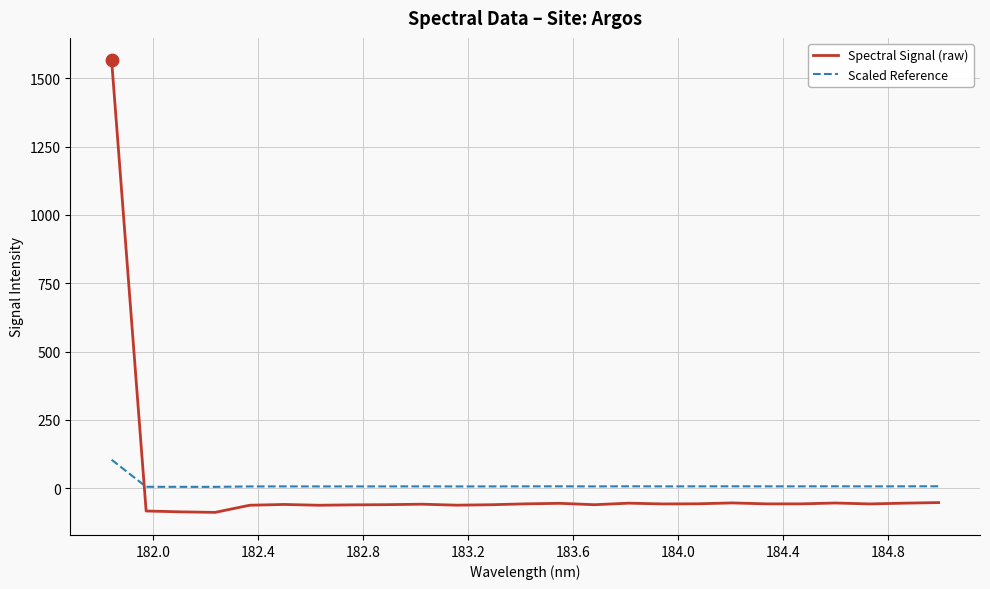

List the series in order of their peak value, highest first.

Spectral Signal (raw), Scaled Reference